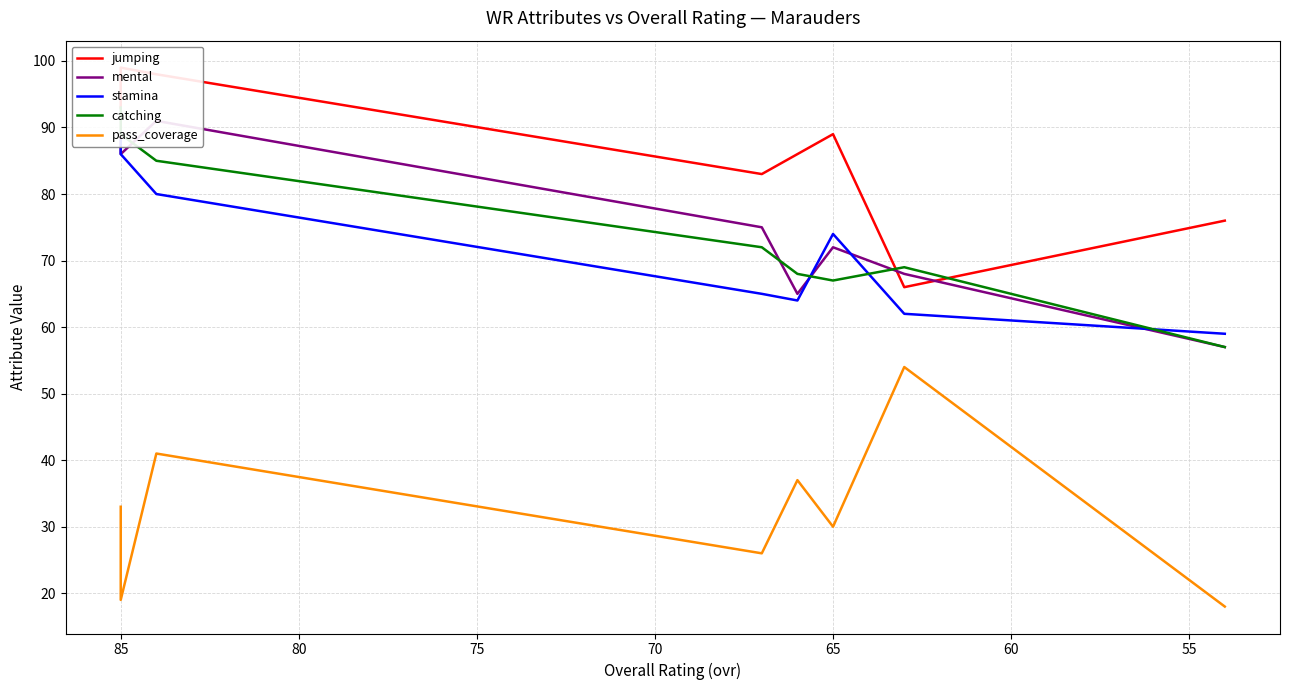

In pass_coverage, how many points are higher than both neighbors (excluding endpoints)?

3